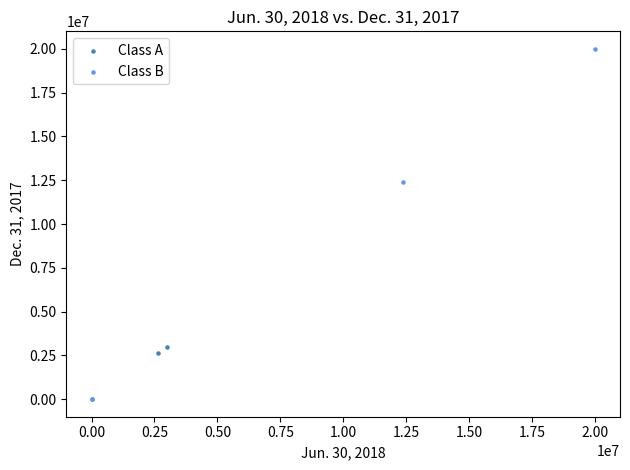

Which series reaches the maximum Y coordinate?

Class B